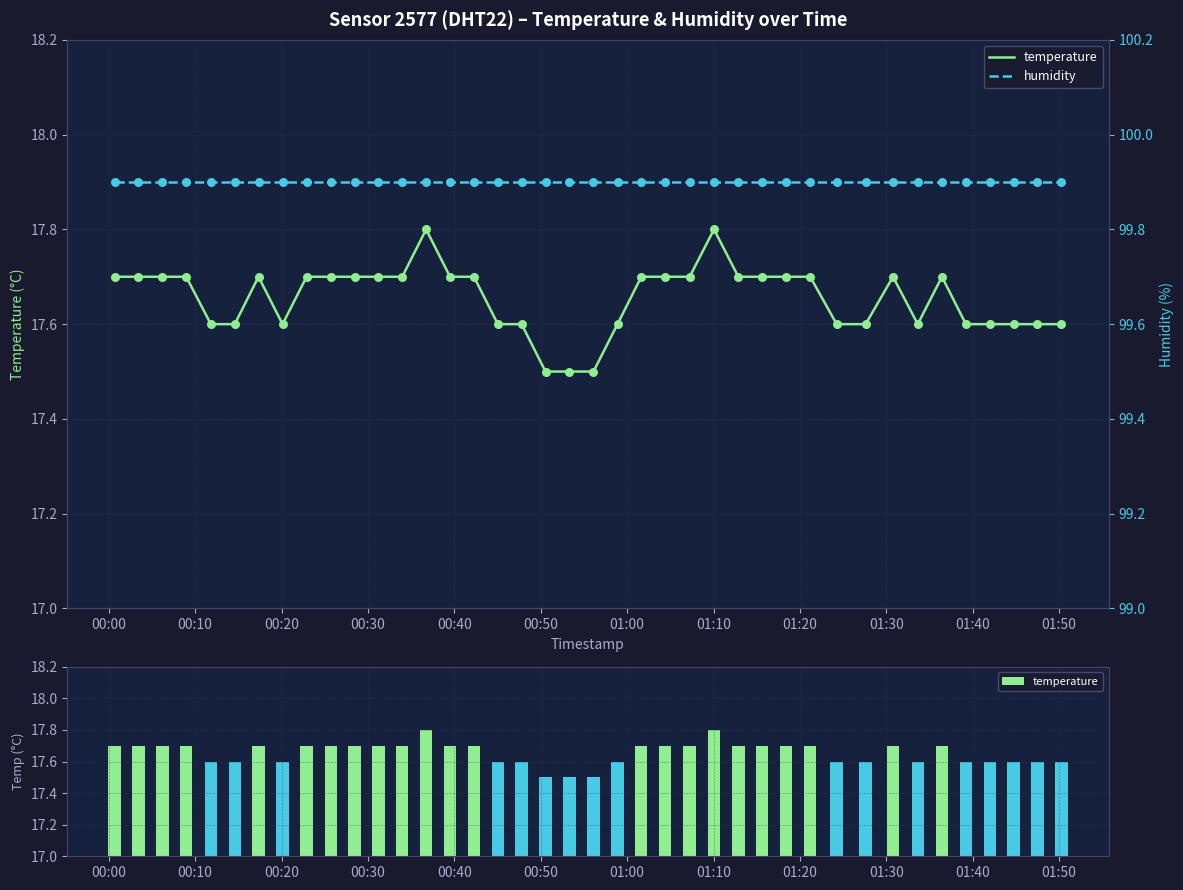

What are all the series names shown in the legend?

temperature, humidity